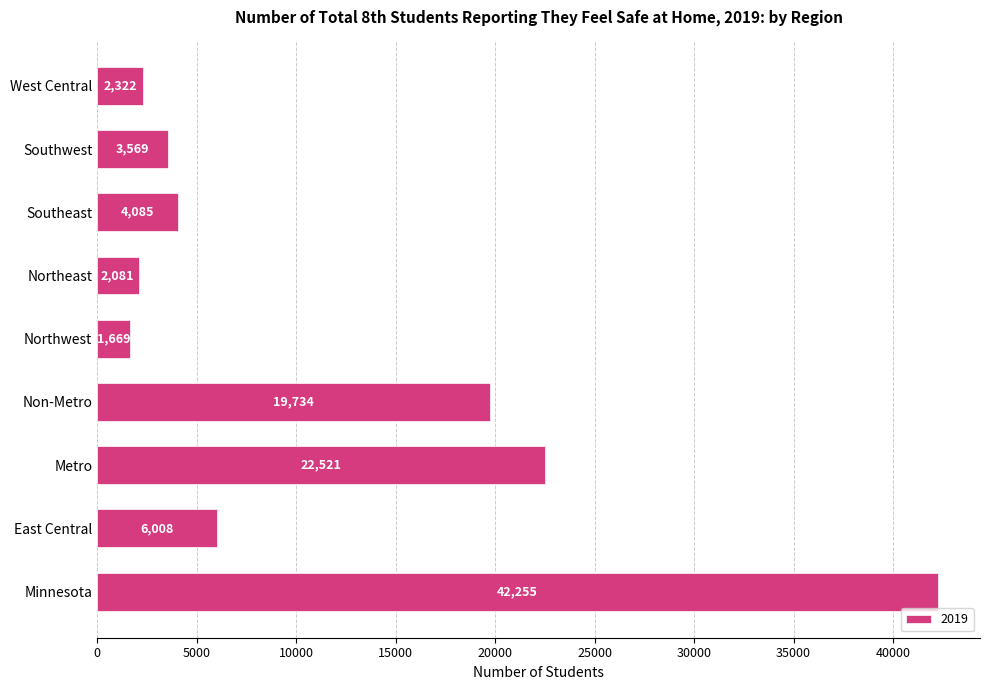

What is the difference between the second highest and second lowest values?

20440